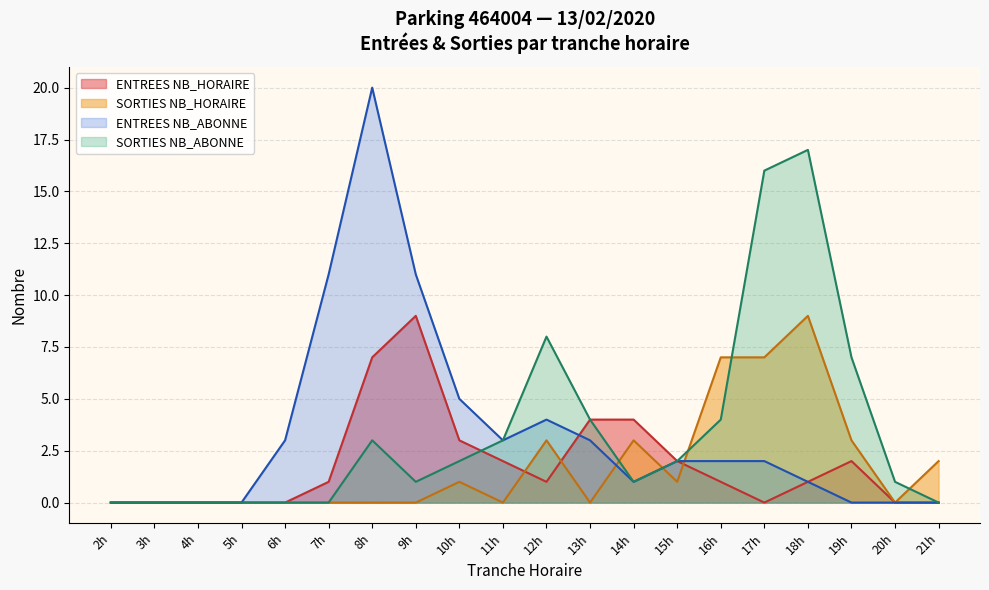

Where is the first local minimum for SORTIES NB_HORAIRE?

11